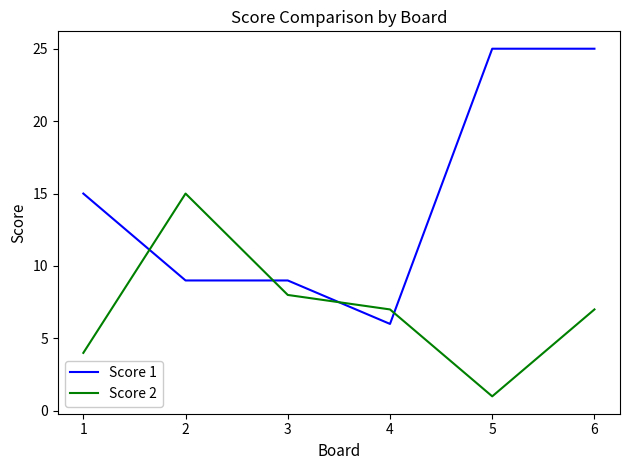

Is this an area chart (filled region under the line)?

No